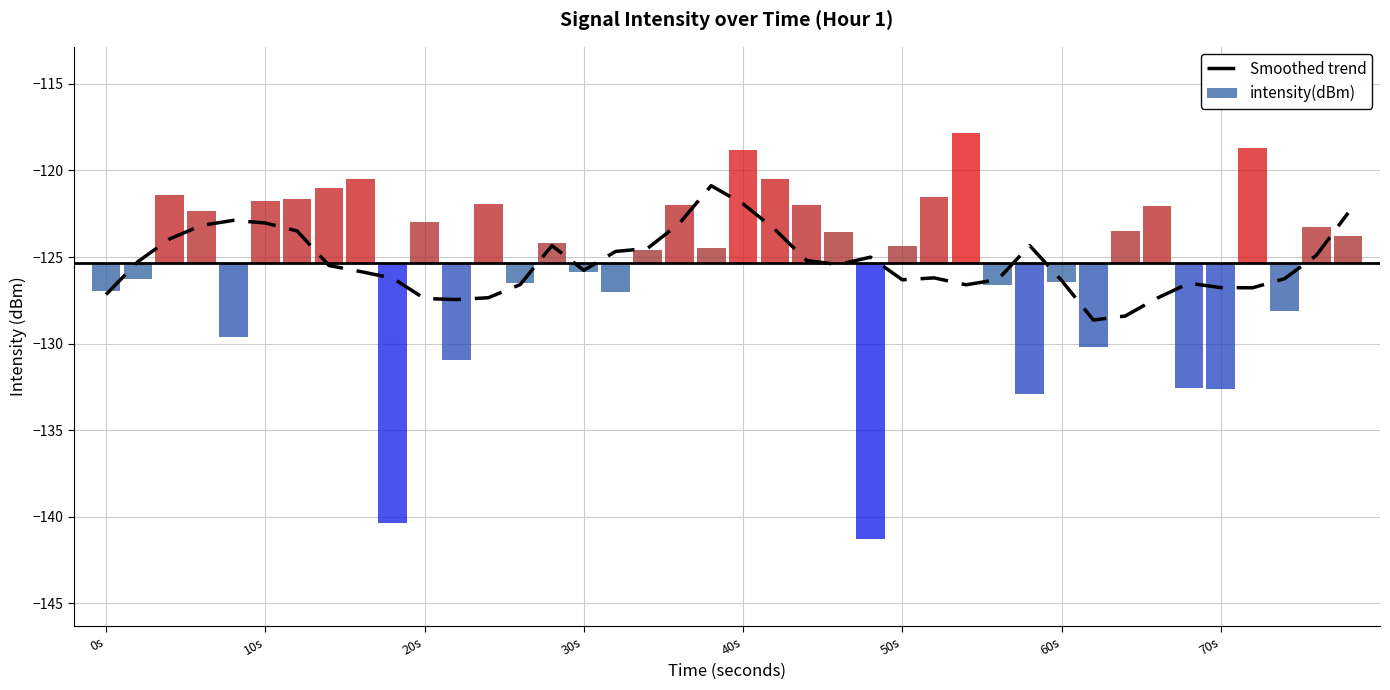

What is the maximum value shown in the chart?

-120.9